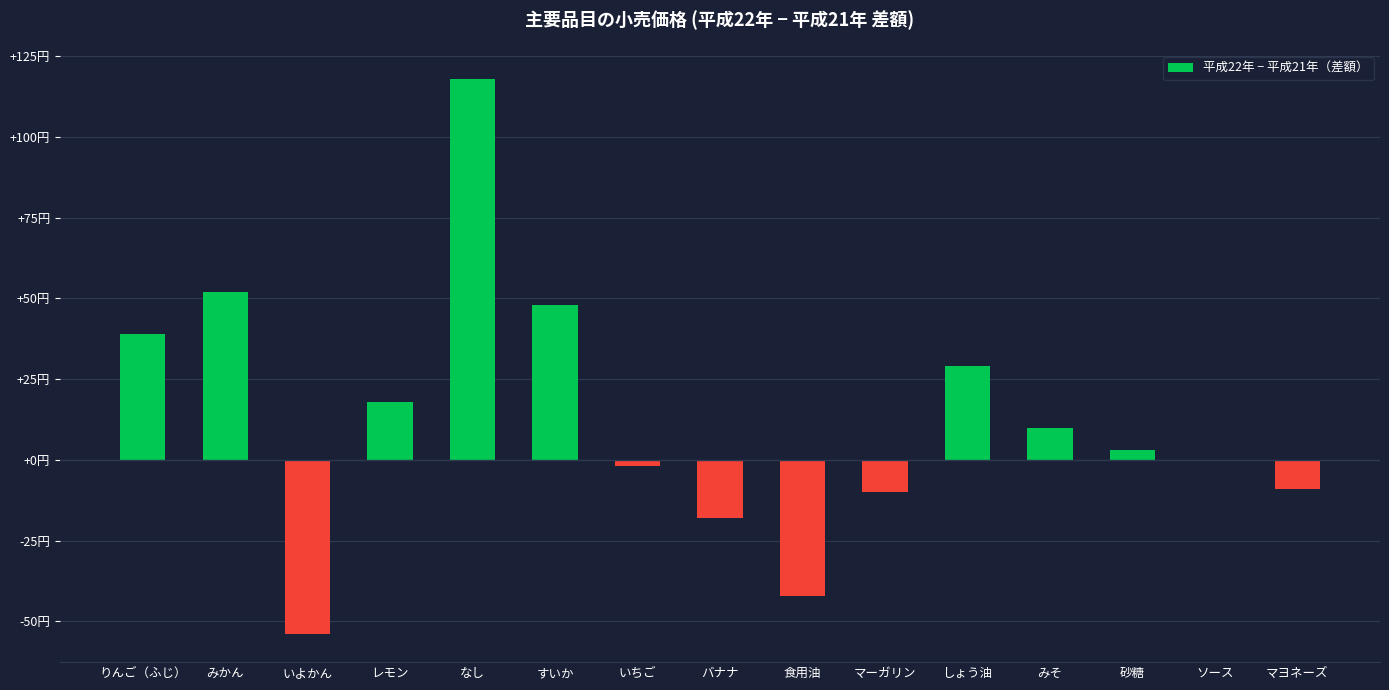

What is the sum of the values at りんご（ふじ） and なし?

157